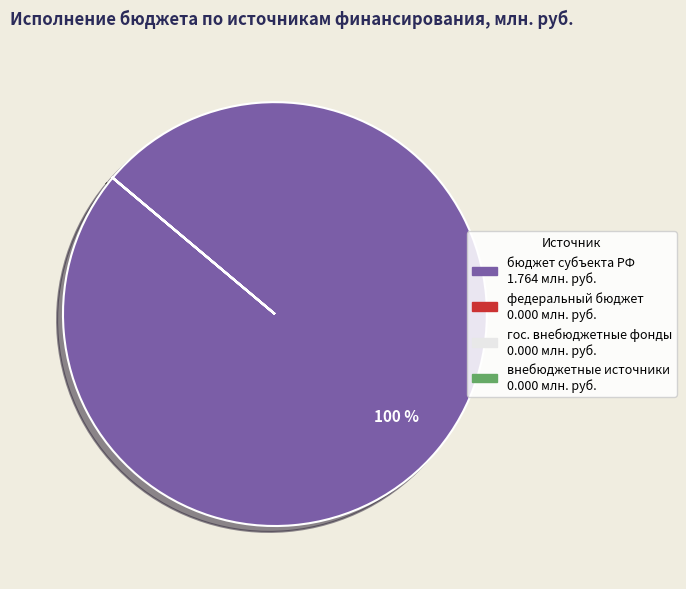

What is the majority slice?

бюджет субъекта РФ 1.764 млн. руб.